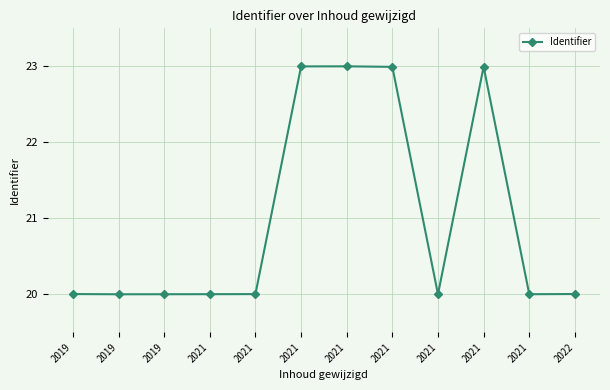

Does the chart have visible grid lines?

Yes